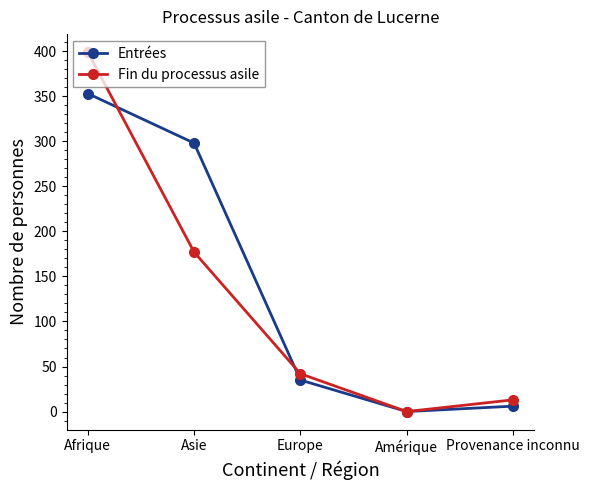

Which series ends up on top after the final intersection of Entrées and Fin du processus asile?

Fin du processus asile